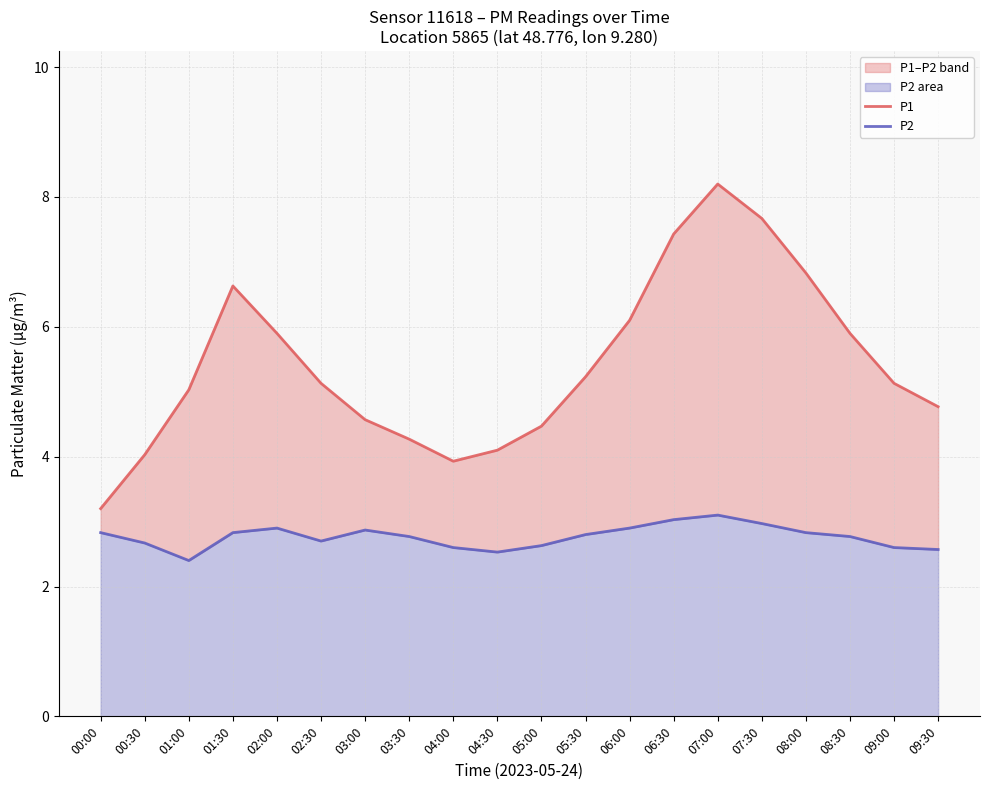

Rank the series by their maximum value, from lowest to highest.

P2, P1